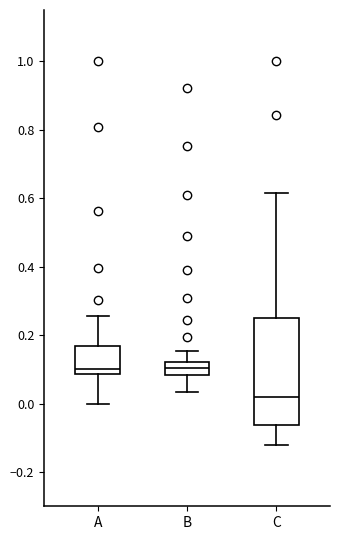

Where does the lower whisker of the box for C end on the y-axis? The values are not printed on the chart, so give them approximately, as read against the axis.

-0.12